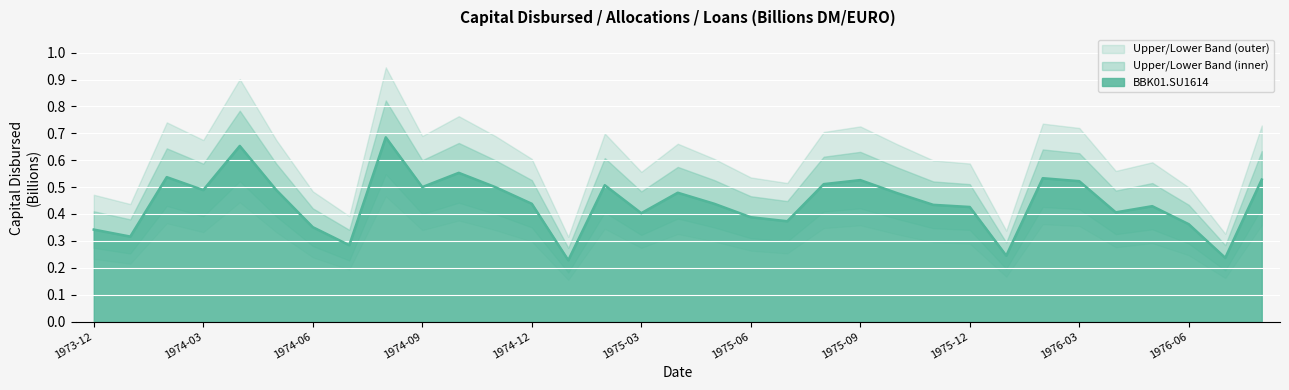

Which series has the largest range (max minus min)?

Upper Band